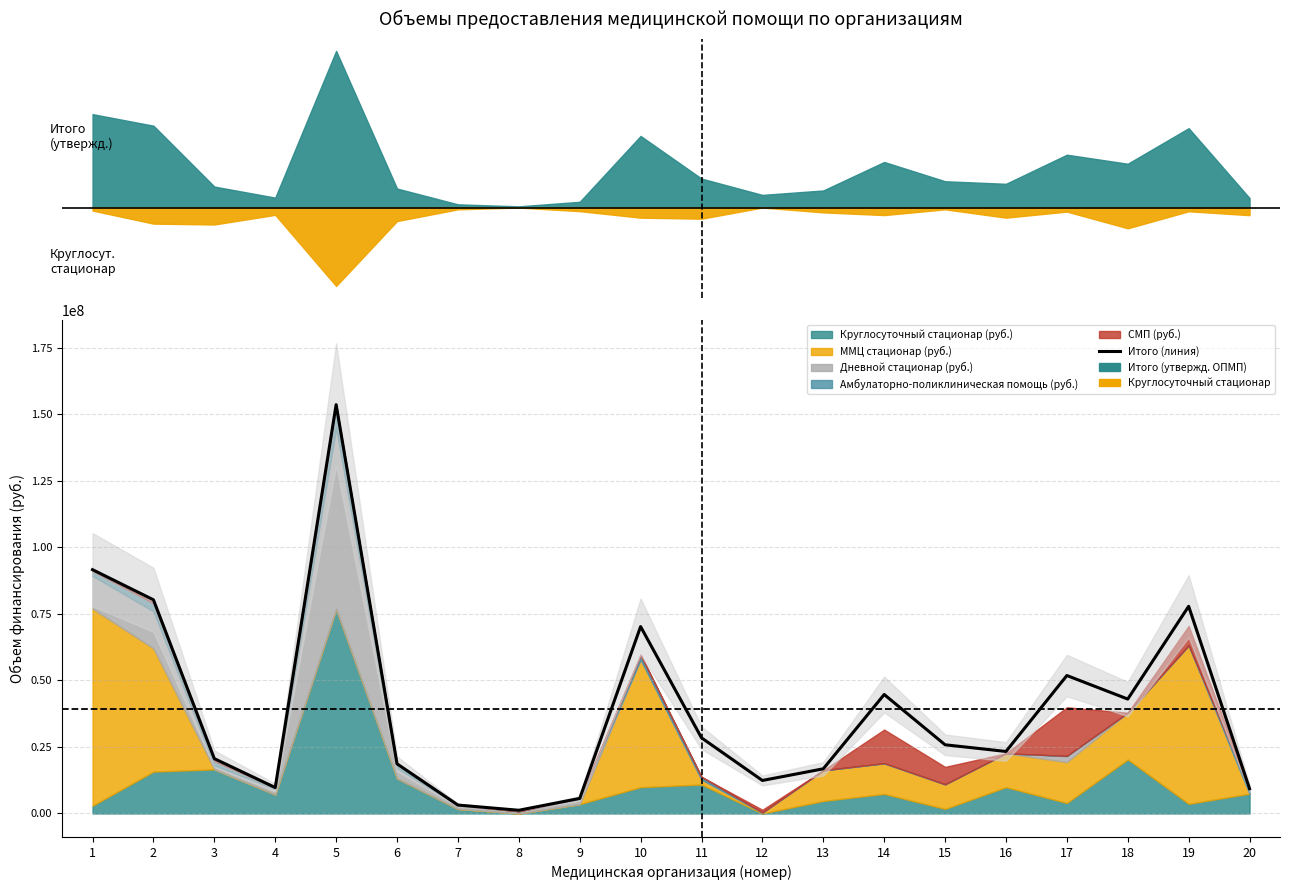

At which category does the data reach its first local peak?

5